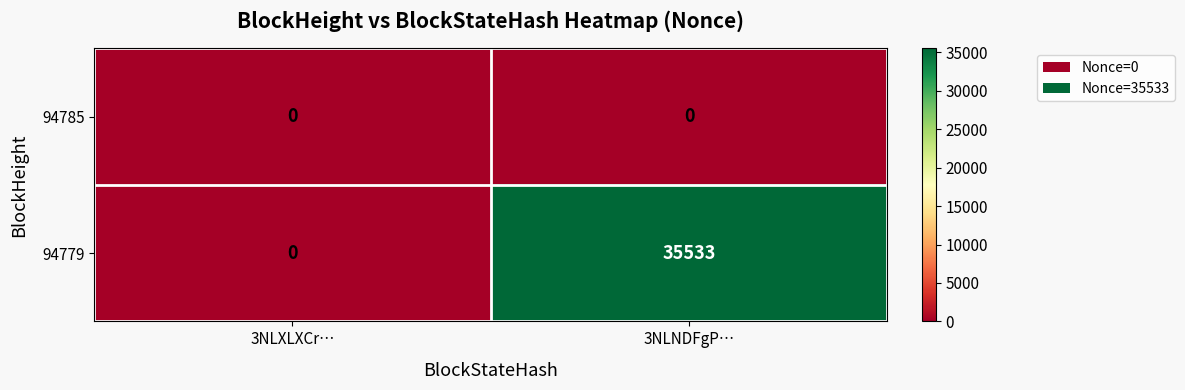

List the series in order of their overall mean, highest first.

94779, 94785